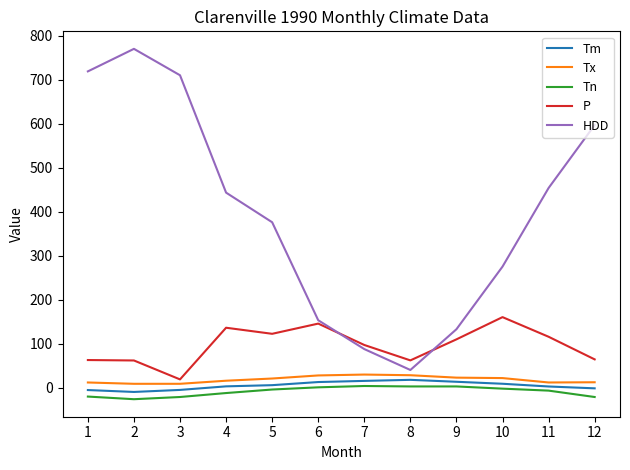

At which label does HDD first exceed 443?

1